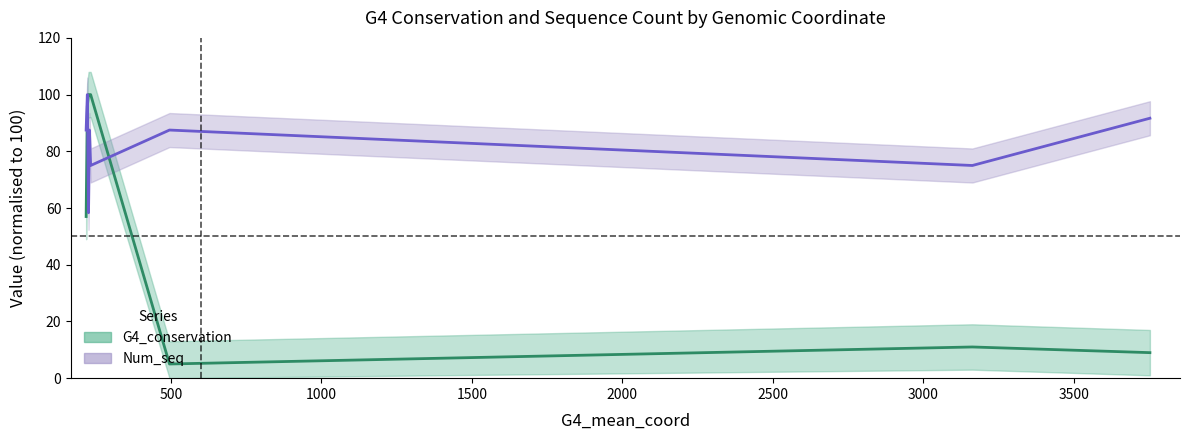

What is the value of the G4_conservation point at the 7th from the left?

11.0